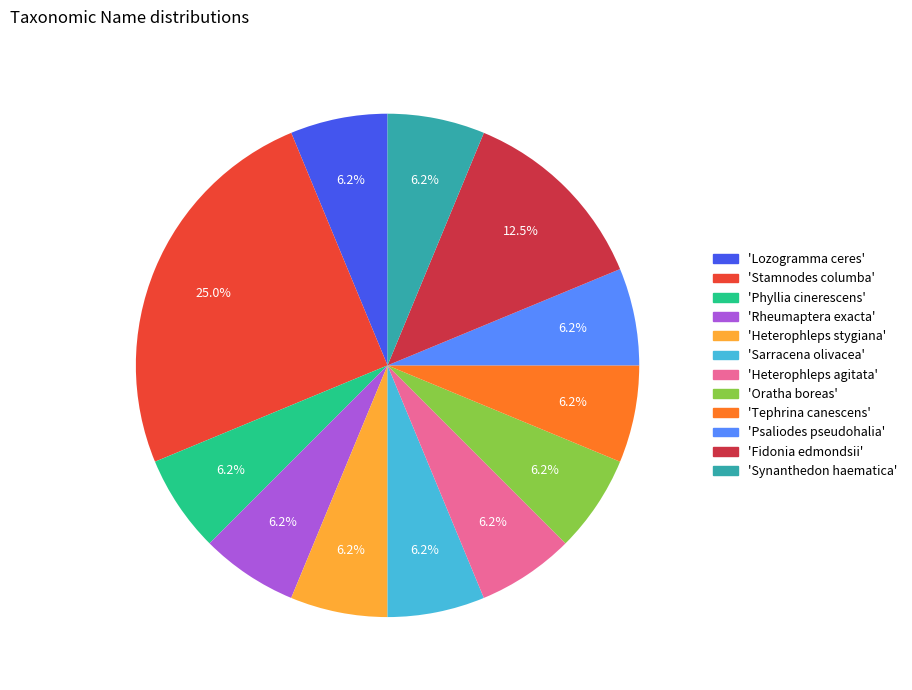

Is there any slice that represents more than half of the pie?

No